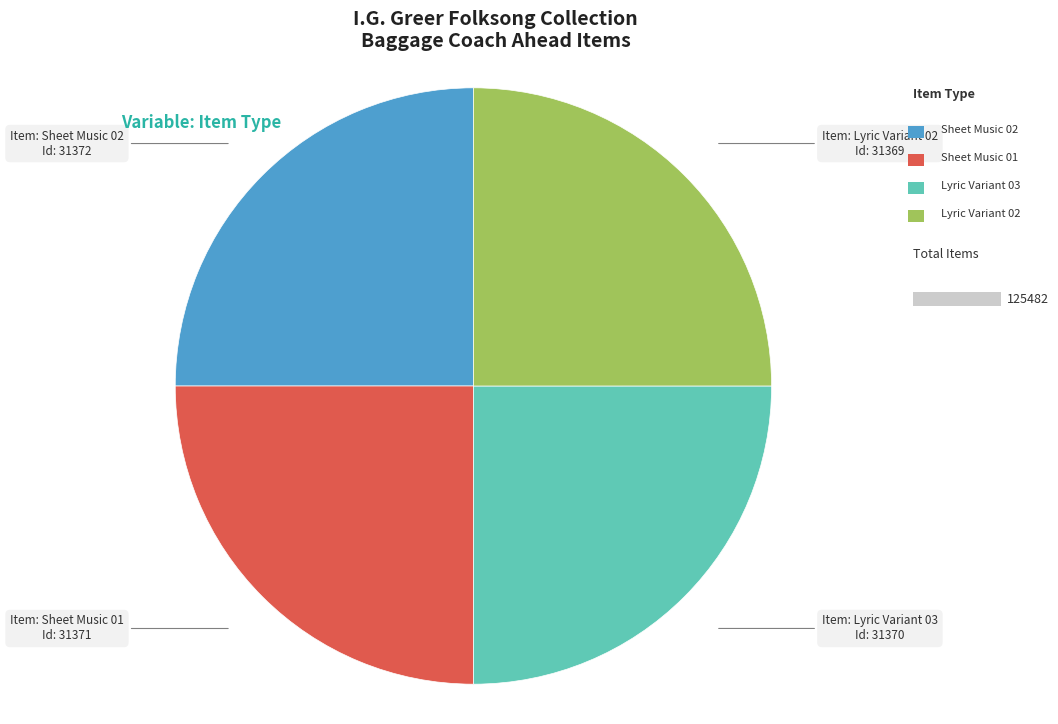

Does any single category account for the majority?

No